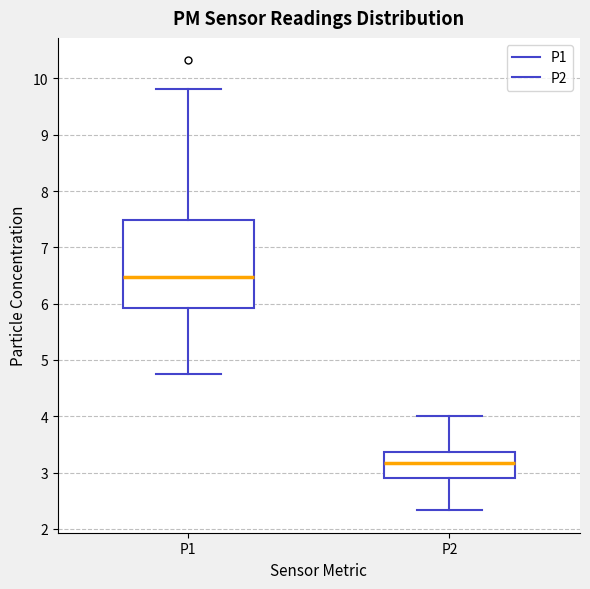

Reading left to right, transcribe this box plot: for each box, give where its median line is, the range the box spans, and where its two whiskers end, as read against the y-axis. The values are not printed on the chart, so give them approximately, as read against the axis.

P1: median 6.5, box 5.9 to 7.5, whiskers 4.8 to 9.8
P2: median 3.2, box 2.9 to 3.4, whiskers 2.3 to 4.0